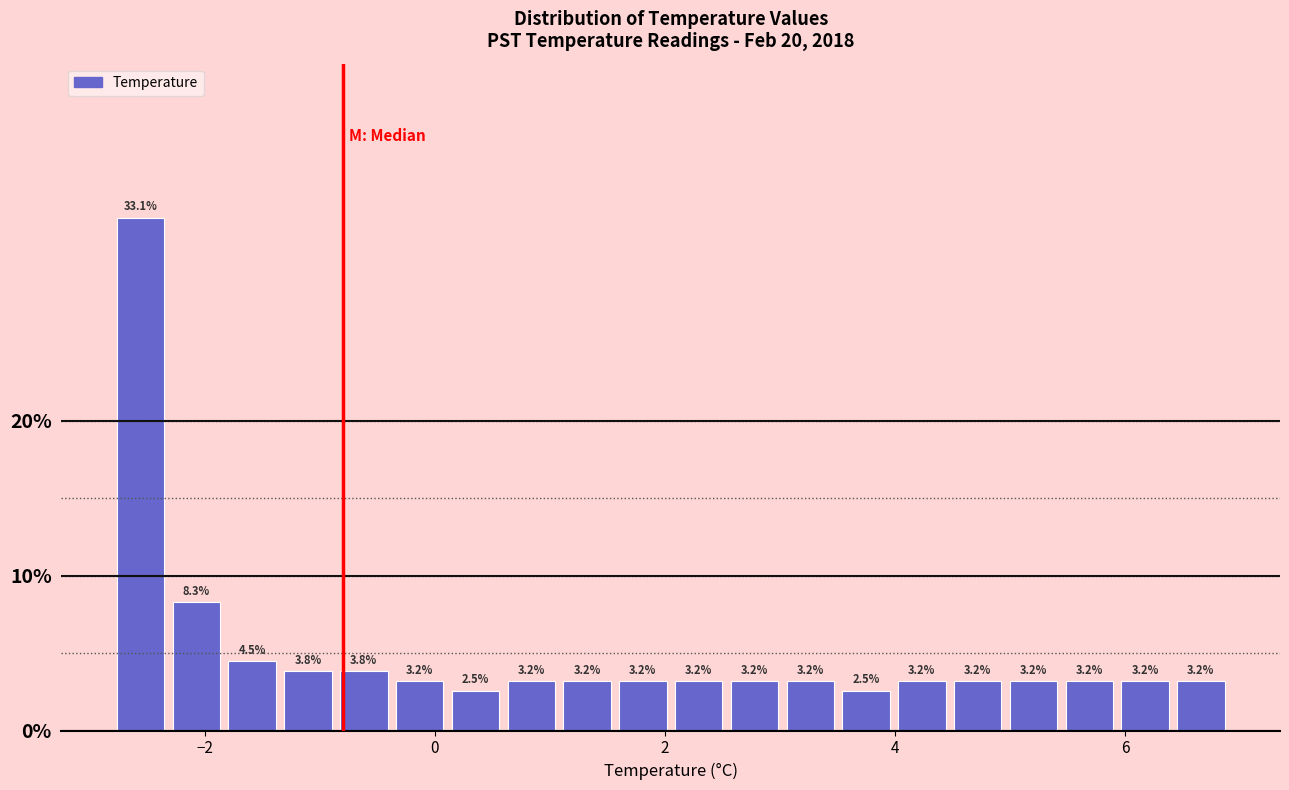

Around what value on the x-axis is the tallest bar? Give the approximate position of its centre, as read against the axis.

-2.6